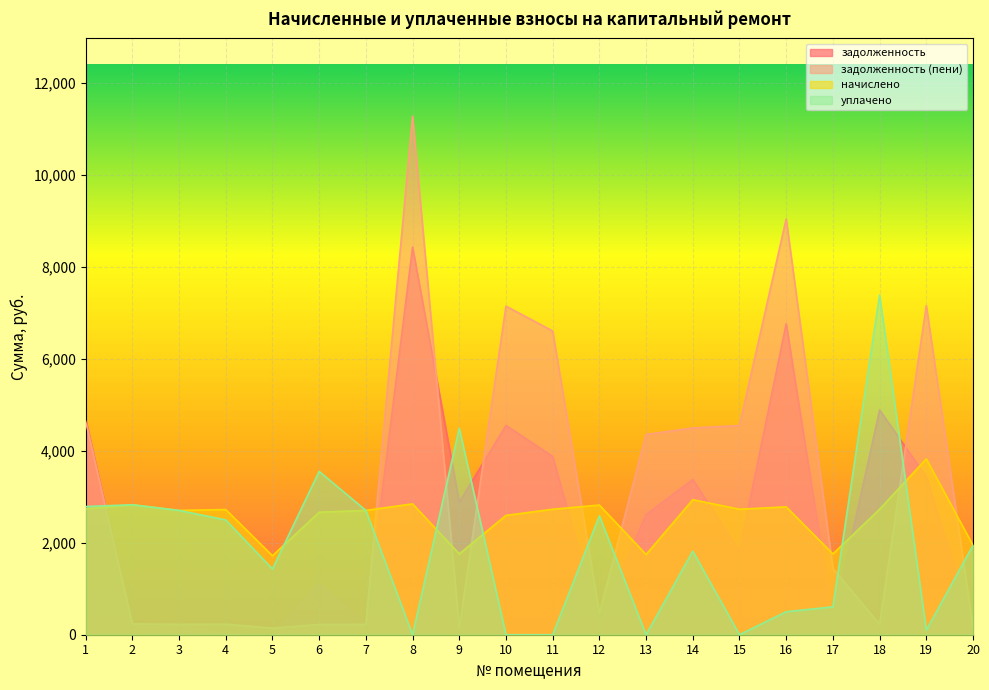

In задолженность (пени), how many points are lower than both neighbors (excluding endpoints)?

5